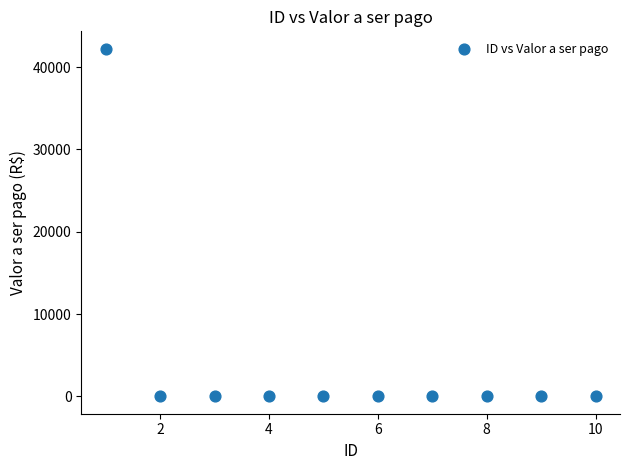

What is the range of X values (max minus min)?

9